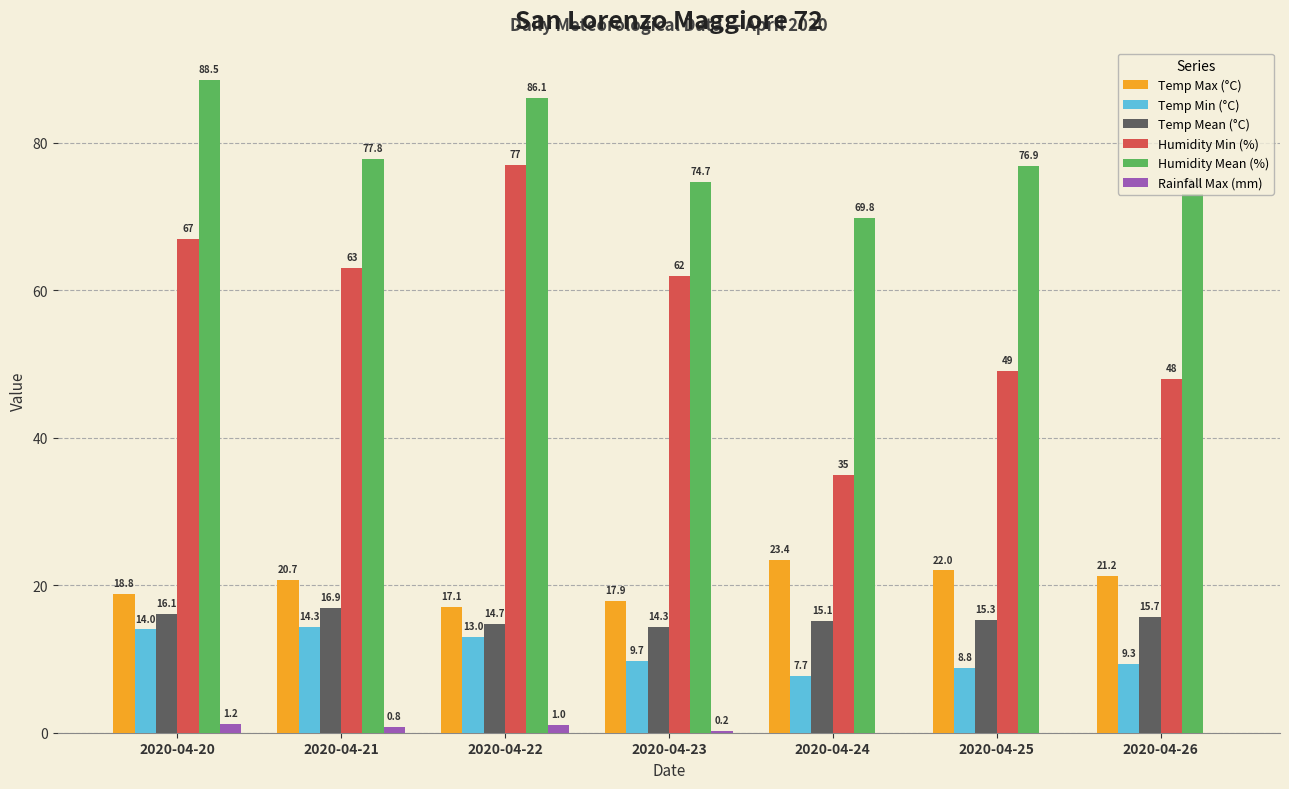

What is the maximum value shown in the chart?

88.5